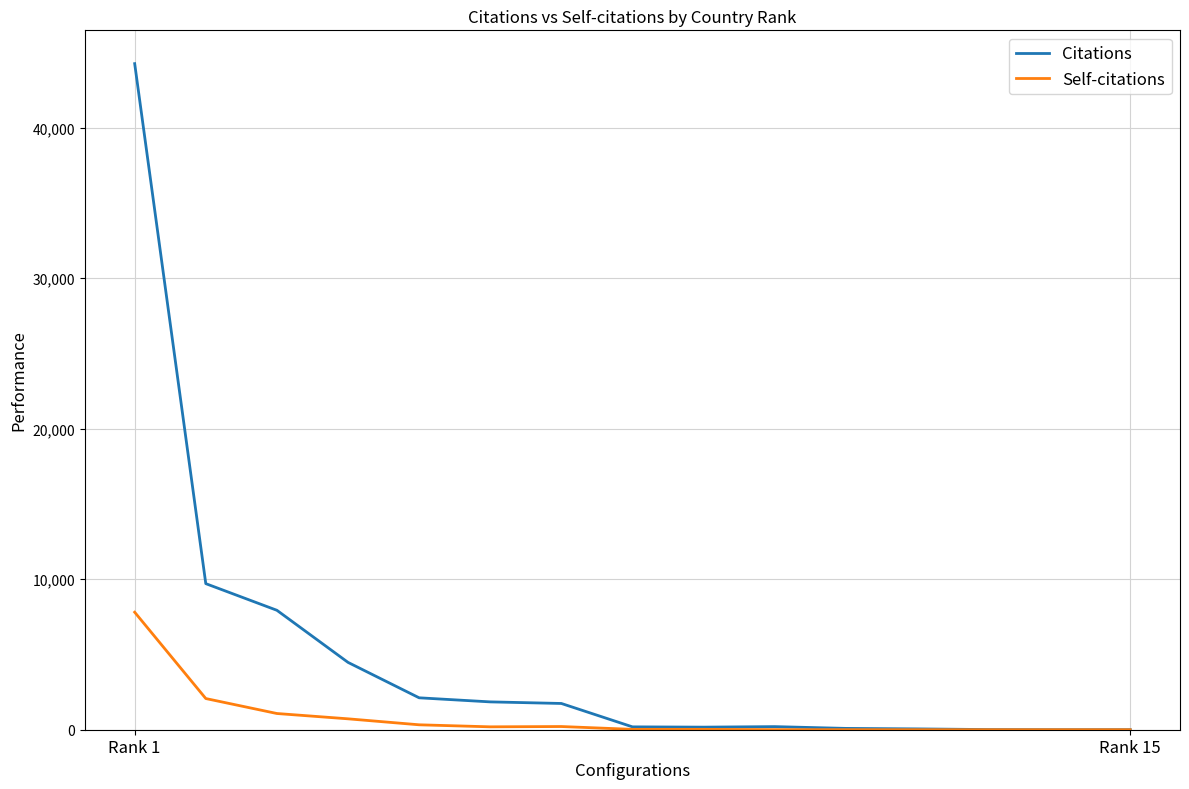

What is the greatest value displayed?

44243